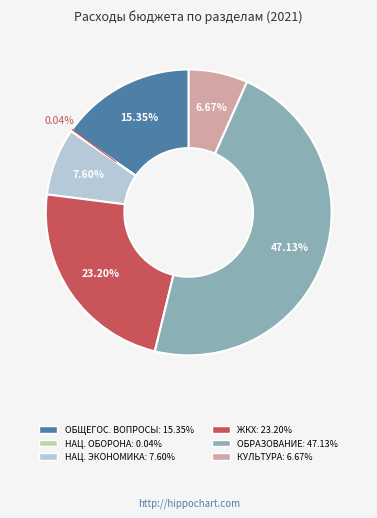

Does any single category account for the majority?

No